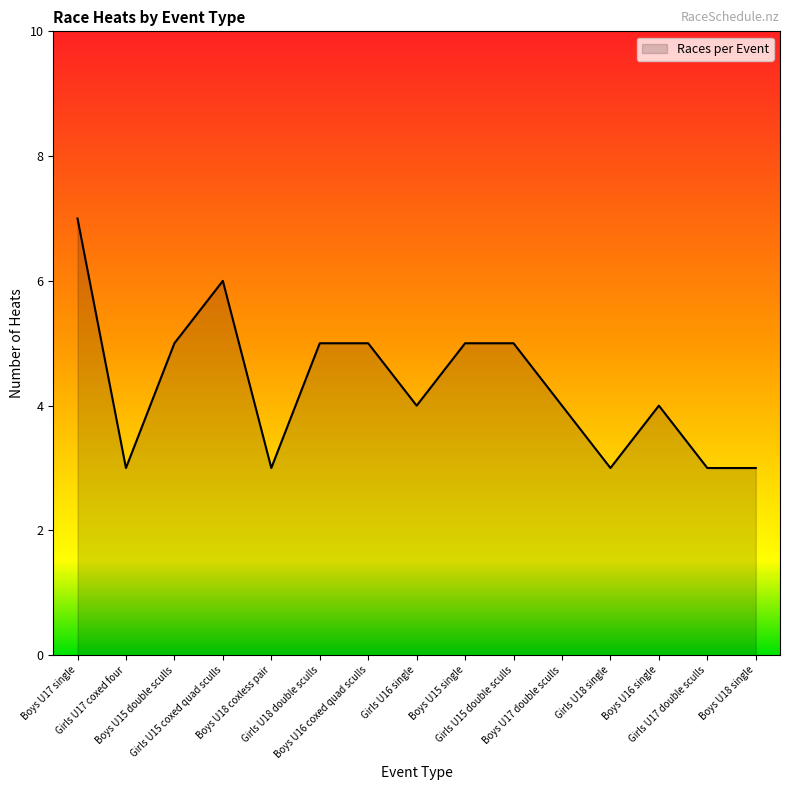

What is the difference between the maximum and minimum values?

4